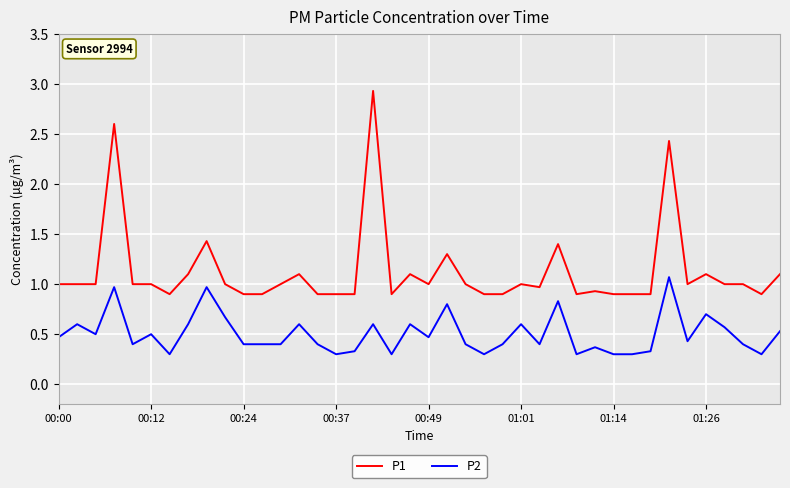

List the series in order of their overall mean, highest first.

P1, P2